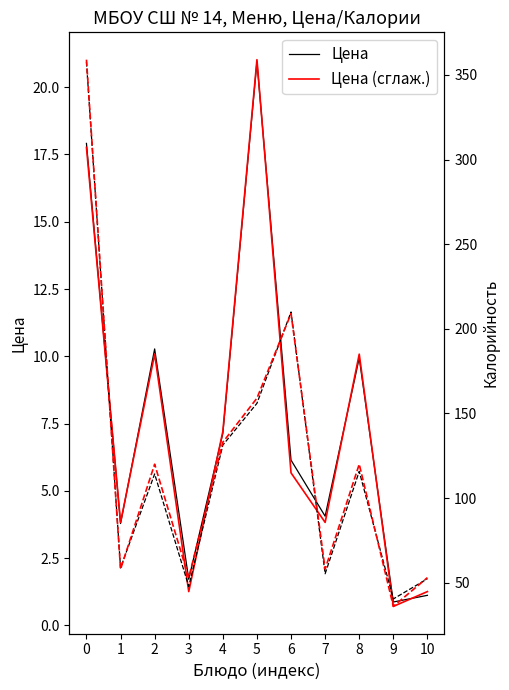

How many lines are shown in the chart?

2